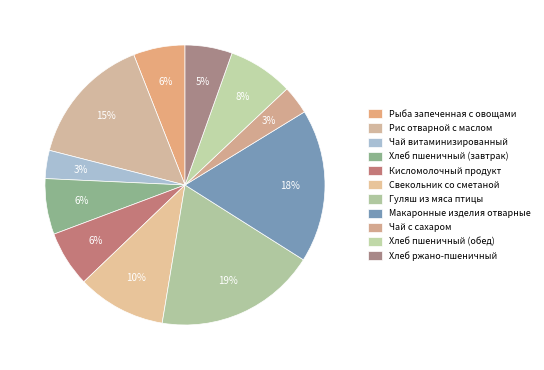

How many segments does this pie chart have?

11